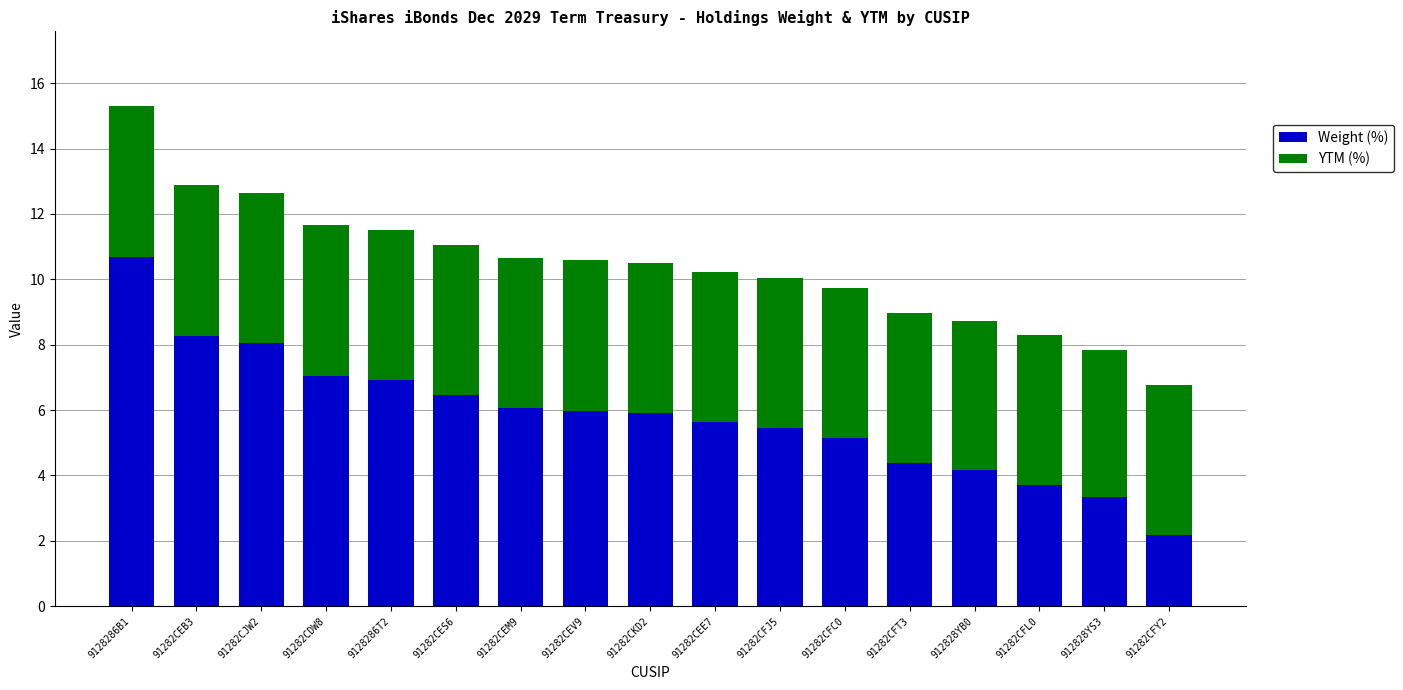

At which category is the sum across all series the highest?

9128286B1